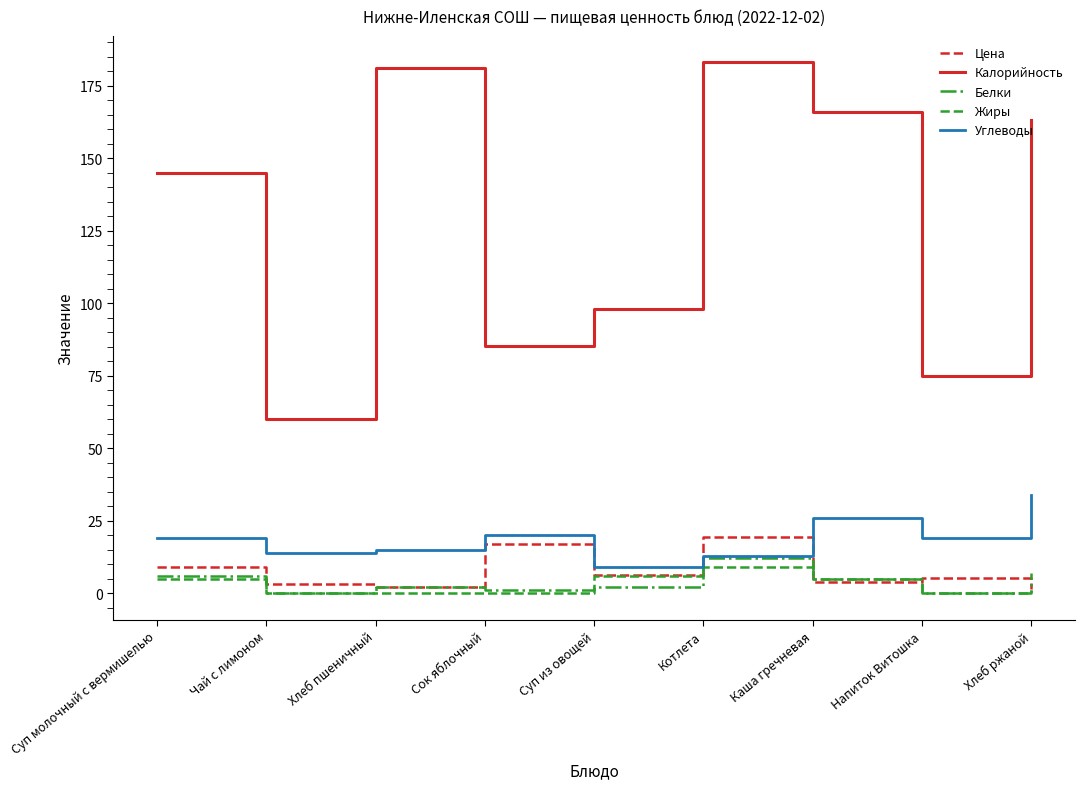

Count the number of data series in this chart.

5